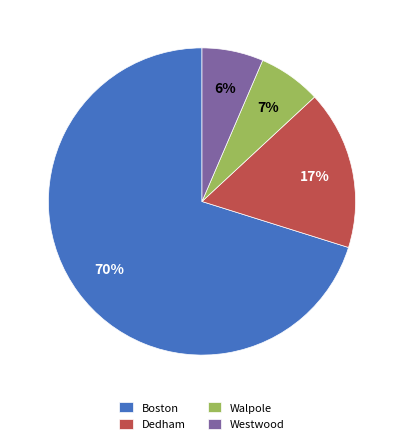

How many slices are in this pie chart?

4